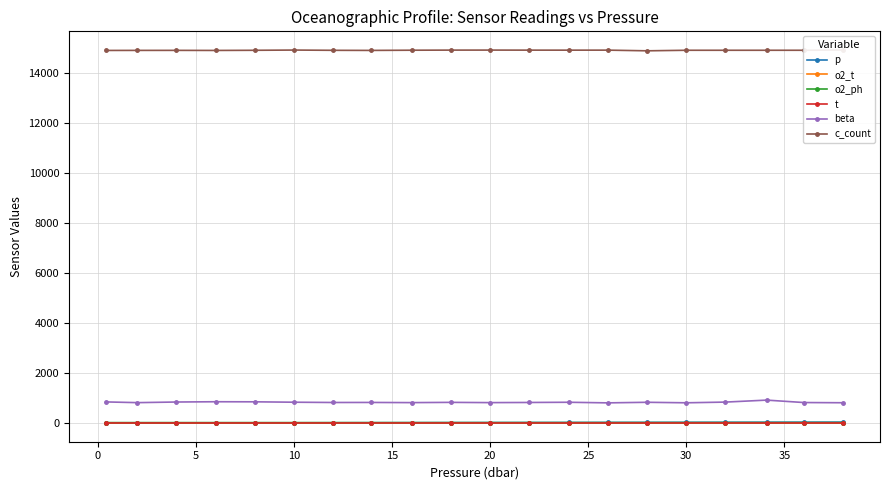

True or false: beta and t cross at least once.

False